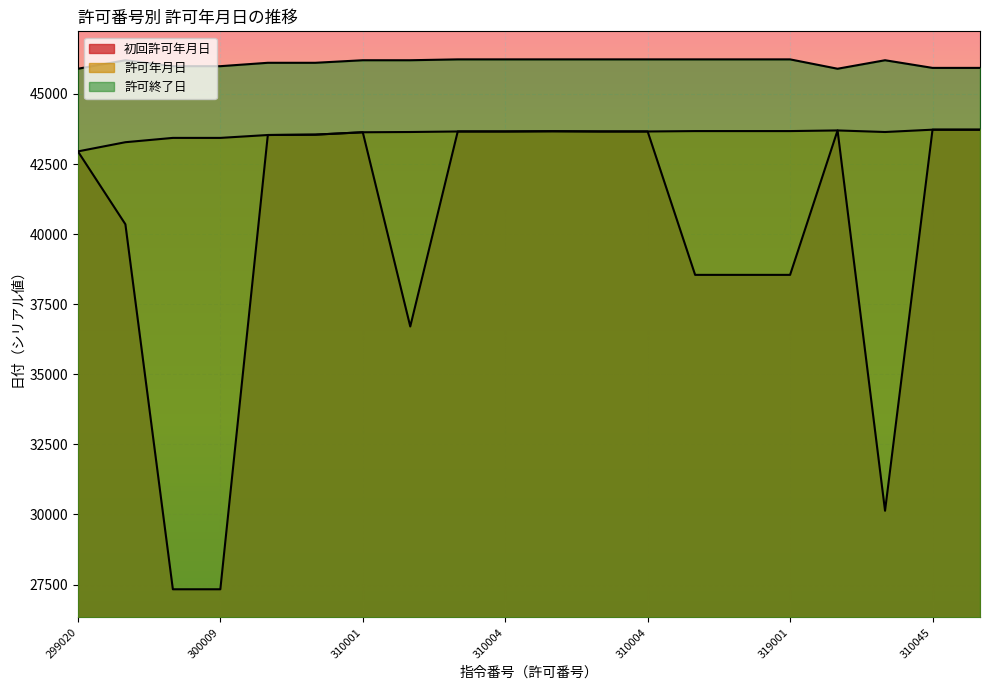

What is the value of the 許可年月日 point at the 12th from the left?

43662